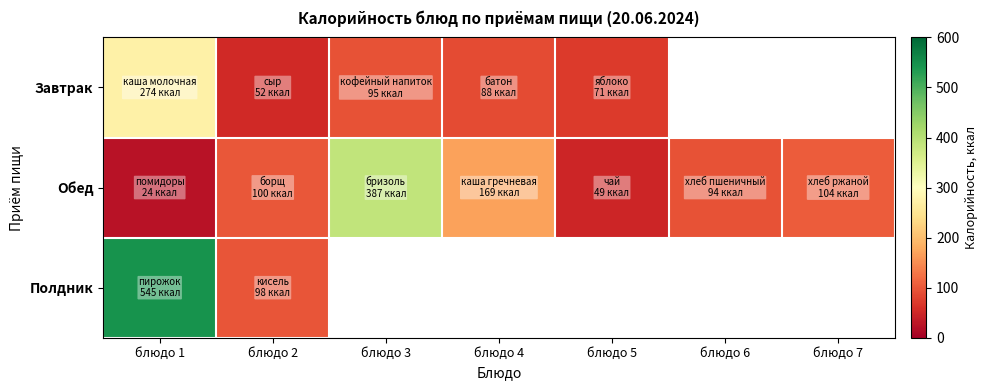

Which series has the largest total across all categories?

Обед